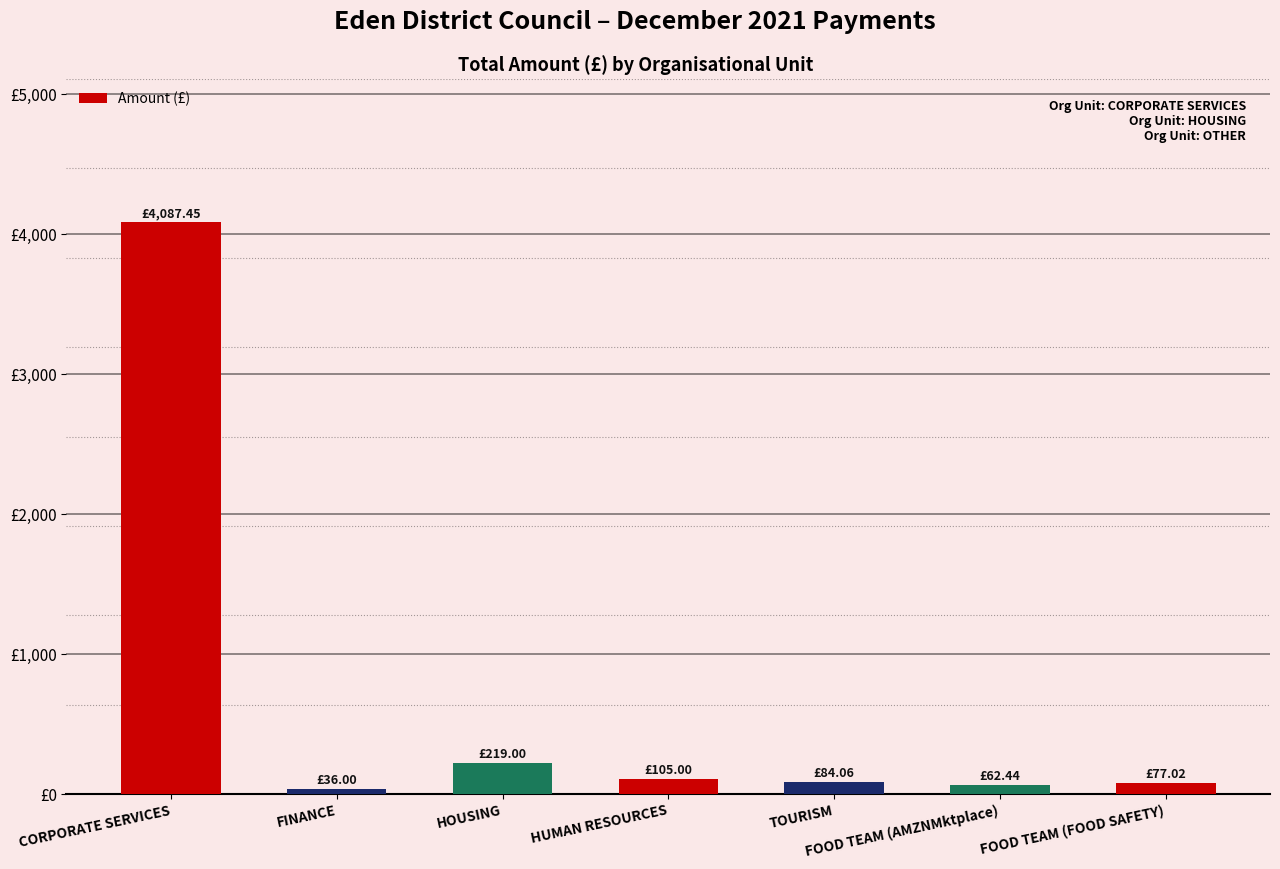

Are the bars horizontal?

No